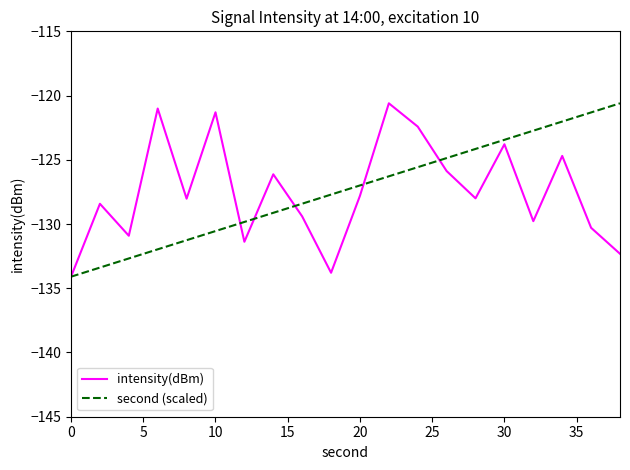

What are all the series names shown in the legend?

intensity(dBm), second (scaled)